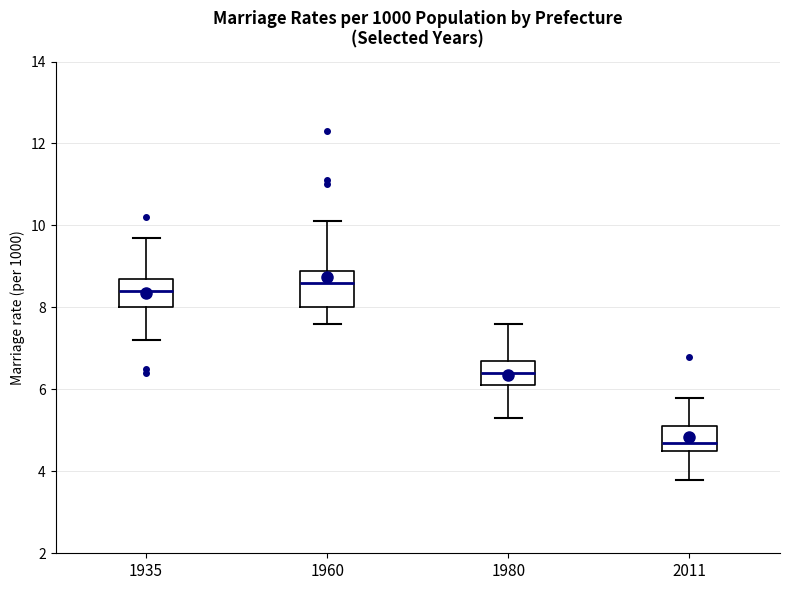

Reading left to right, transcribe this box plot: for each box, give where its median line is, the range the box spans, and where its two whiskers end, as read against the y-axis. The values are not printed on the chart, so give them approximately, as read against the axis.

1935: median 8.4, box 8.0 to 8.8, whiskers 7.2 to 9.8
1960: median 8.6, box 8.0 to 9.0, whiskers 7.6 to 10.2
1980: median 6.4, box 6.2 to 6.8, whiskers 5.4 to 7.6
2011: median 4.8, box 4.6 to 5.2, whiskers 3.8 to 5.8